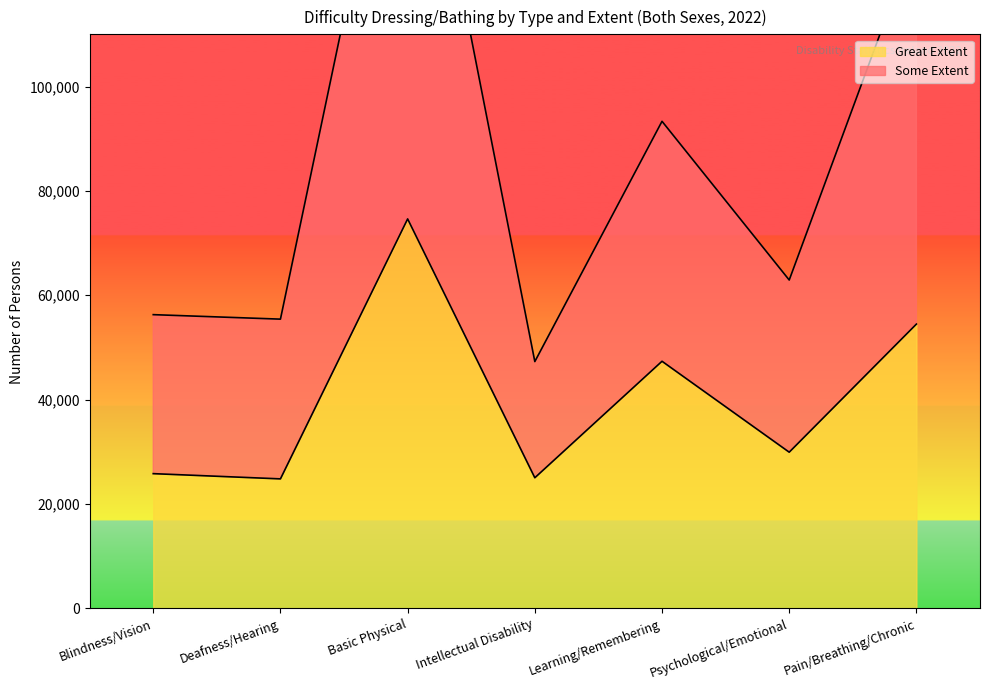

What is the value of the Great Extent point at the 3rd from the left?

74634